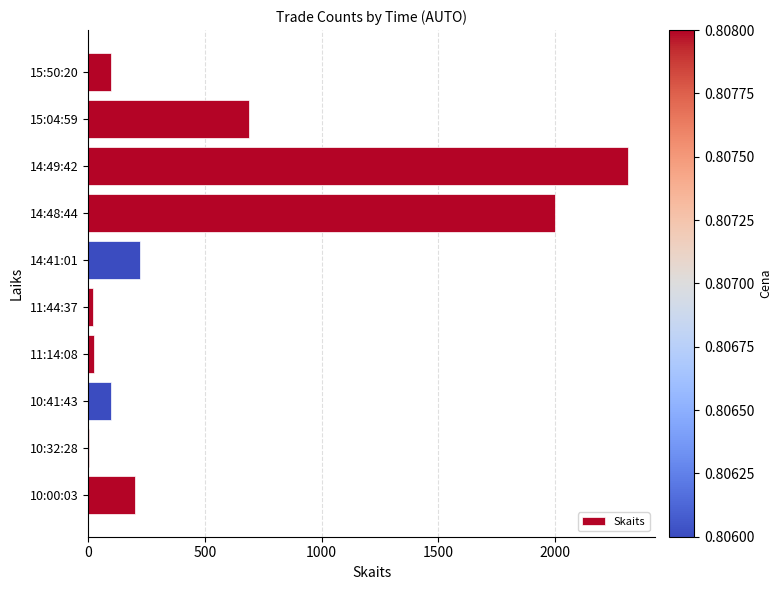

What is the sum of all values?

5676